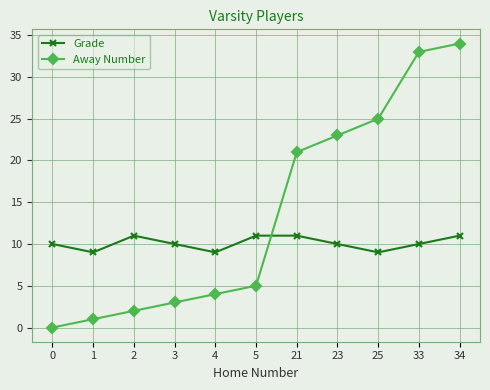

Which series has the widest spread of values?

Away Number